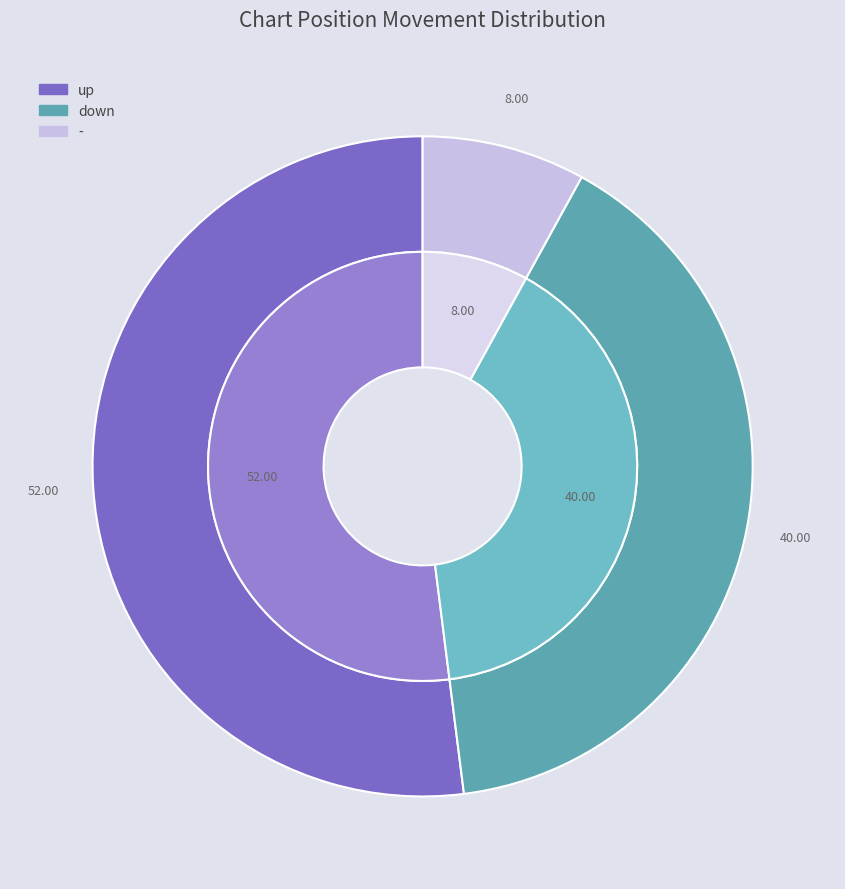

Does any single category account for the majority?

Yes